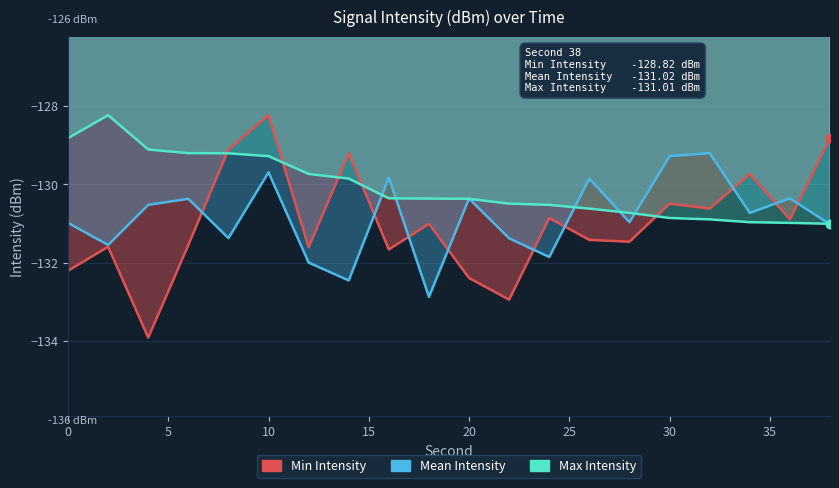

What is the difference between the maximum and minimum values in the Mean Intensity series?

3.7